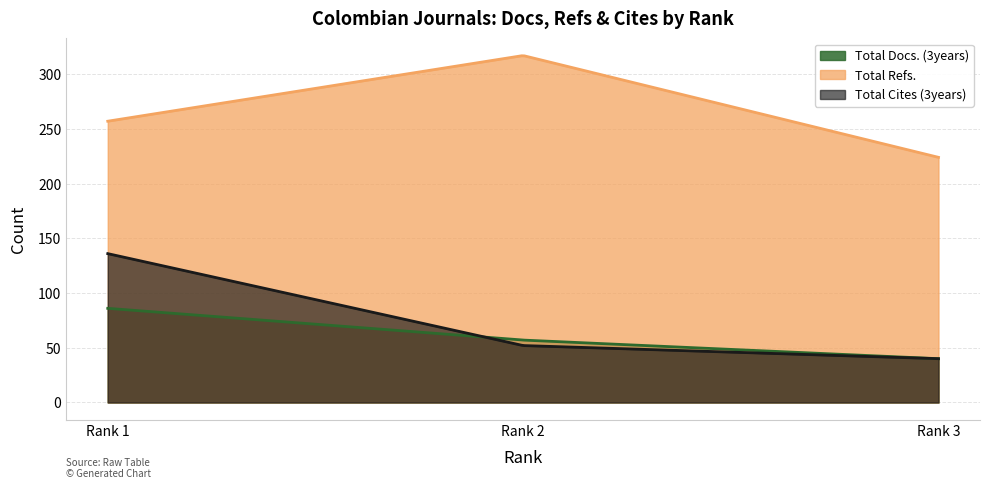

How many Total Refs. values are between 224 and 317?

3